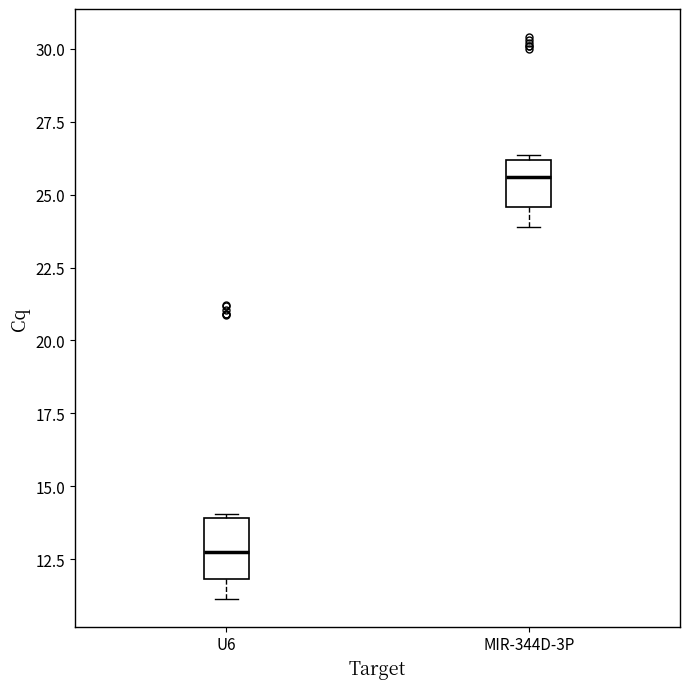

Where does the median line of the box for U6 sit on the y-axis? The values are not printed on the chart, so give them approximately, as read against the axis.

12.5